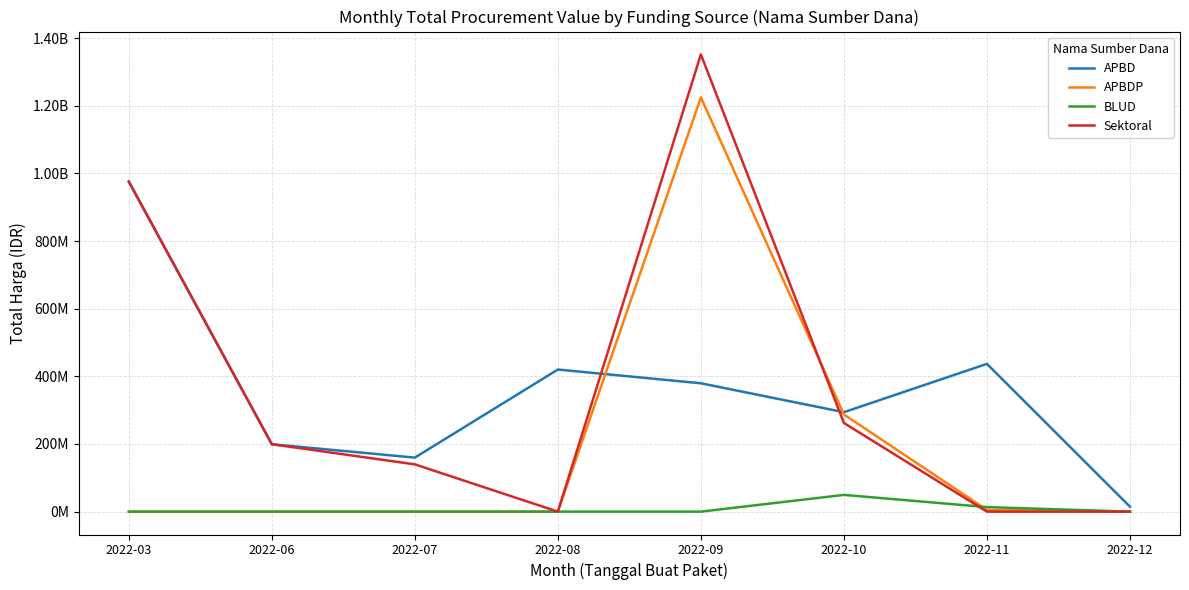

Where do BLUD and APBDP first cross each other?

2022-10 and 2022-11